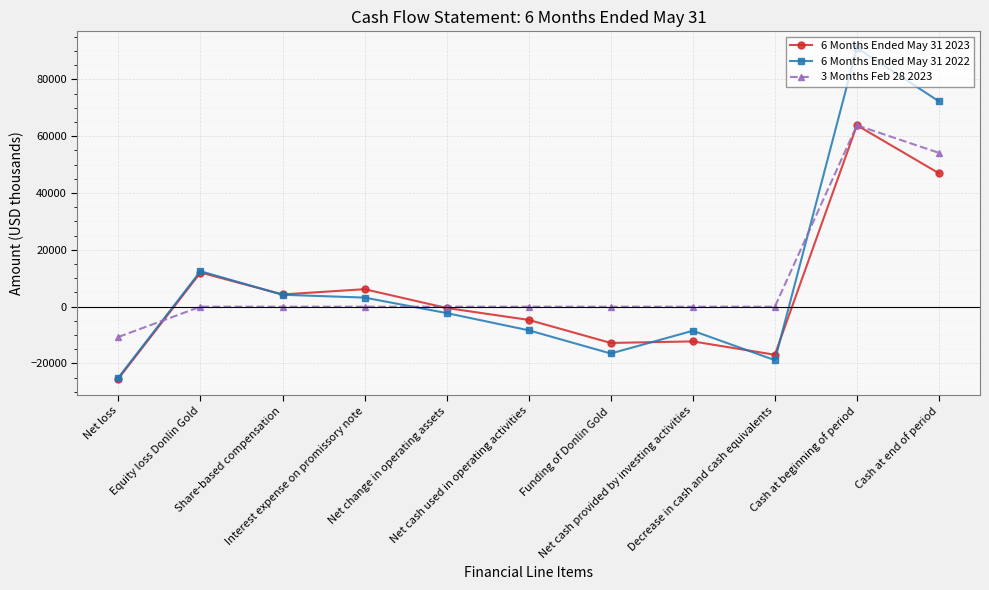

Is it true that 3 Months Feb 28 2023 equals 0 at Funding of Donlin Gold?

True